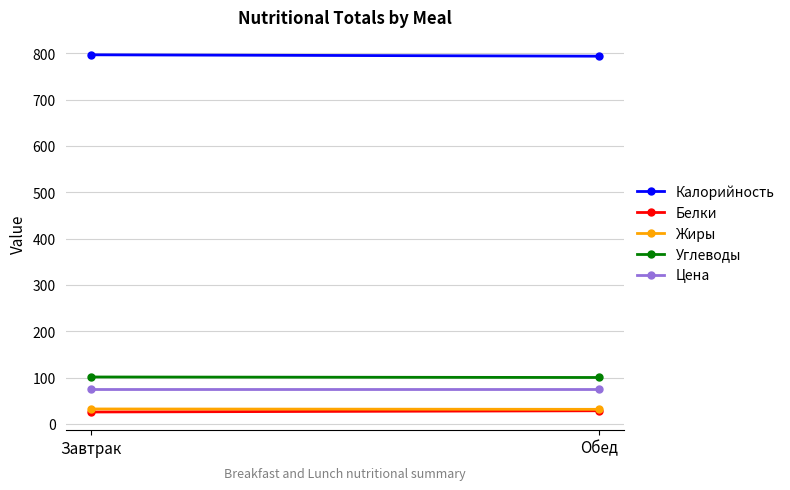

Between Обед and Завтрак, which is larger?

Завтрак